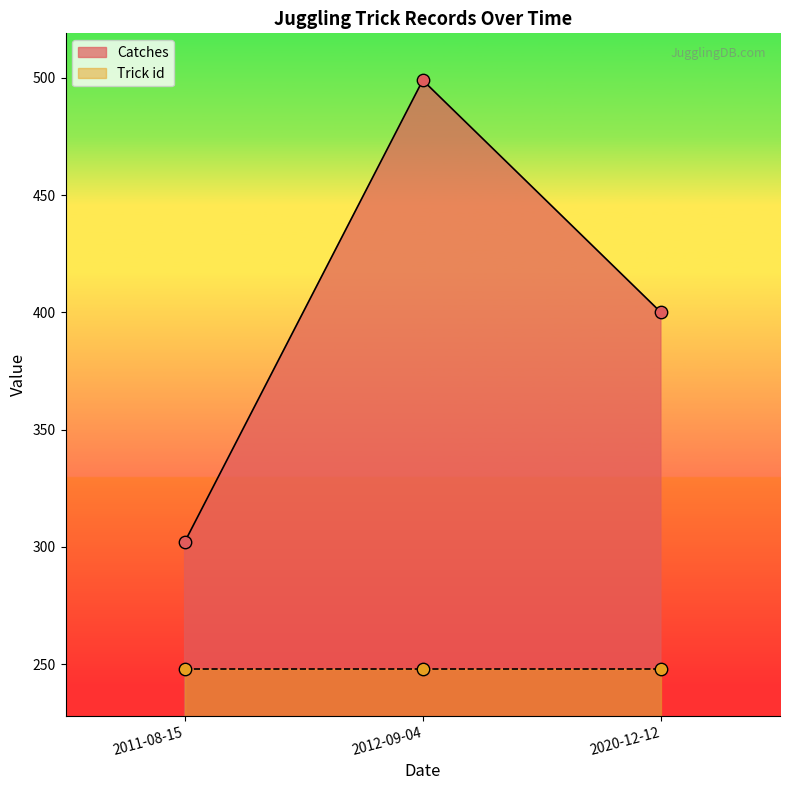

Between 2020-12-12 and 2012-09-04, which is larger?

2012-09-04